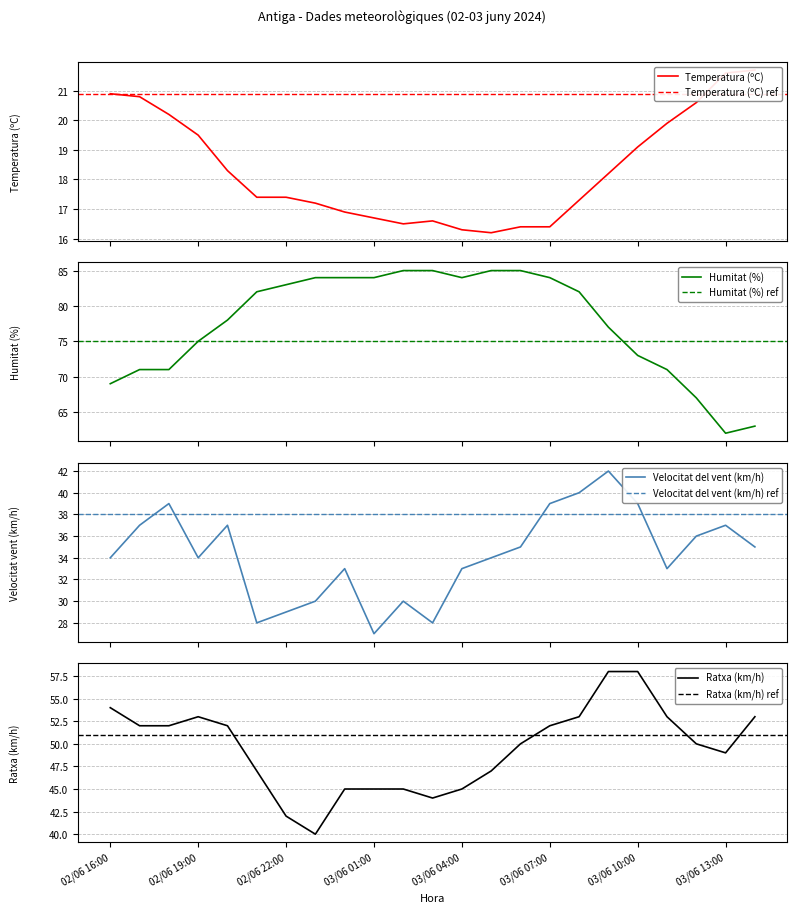

Which series has the largest total across all categories?

Humitat (%)